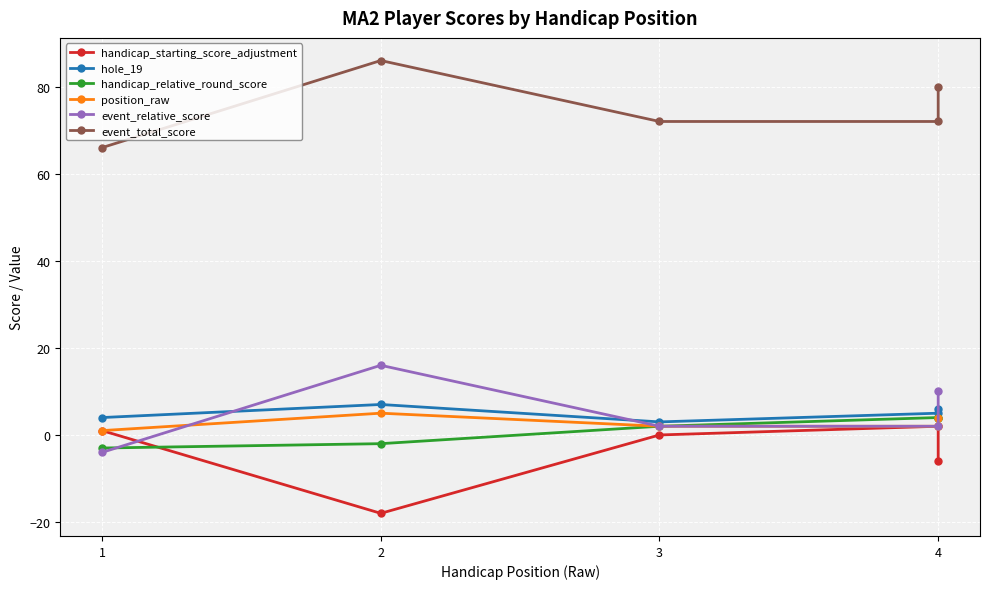

How many lines are shown in the chart?

6